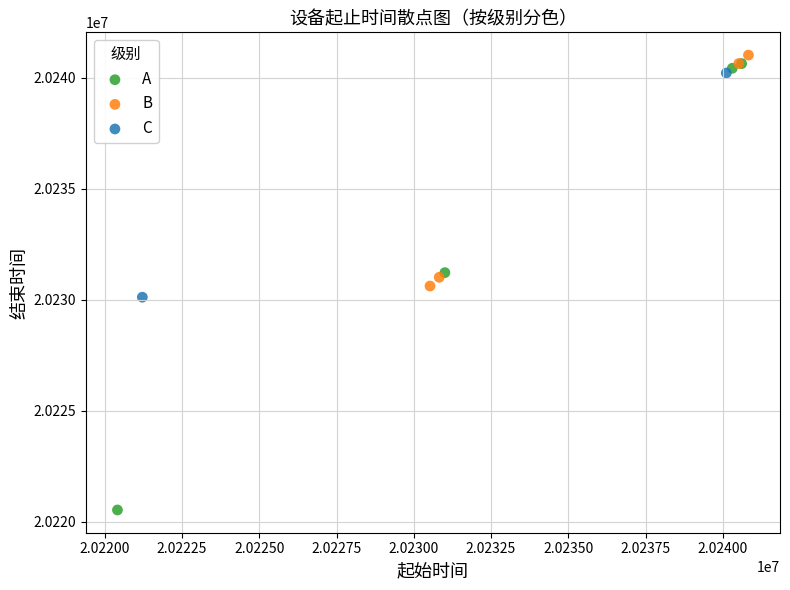

What are all the series names shown in the legend?

A, B, C